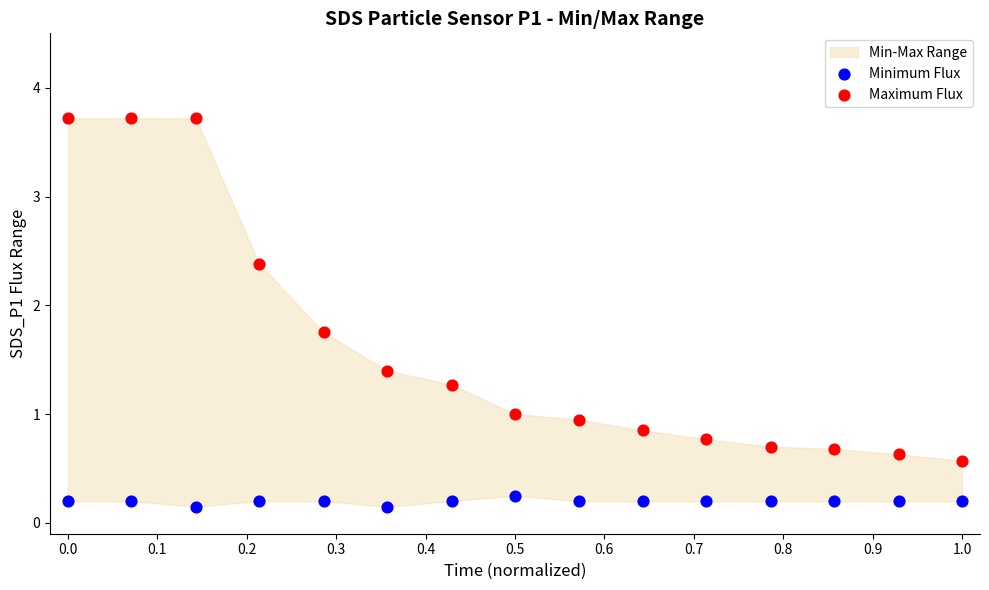

Which series contains the lowest Y value?

Minimum Flux